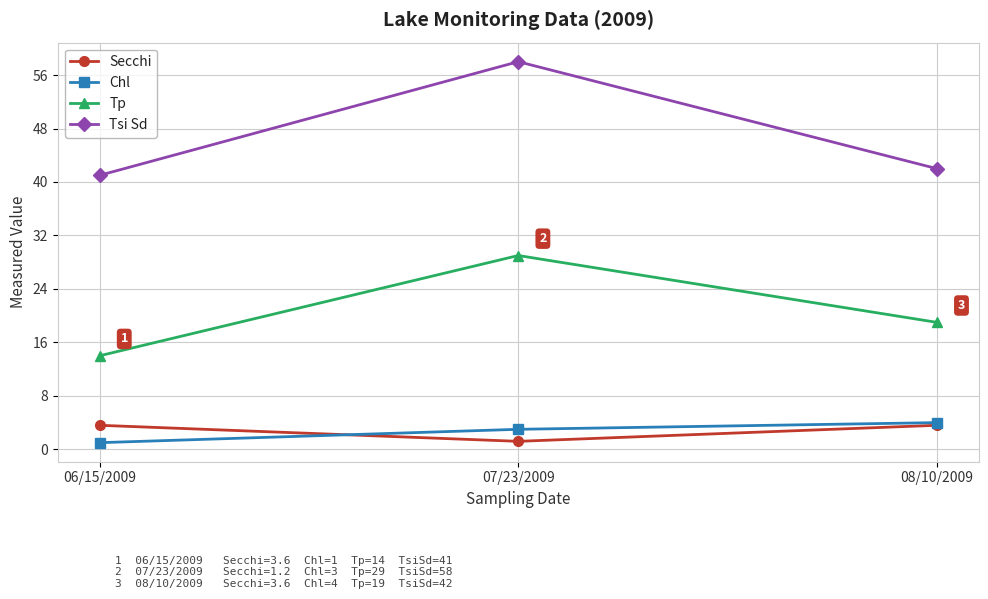

Reading left to right, list all the values displayed in this chart.

Secchi: 3.6	1.2	3.6
Chl: 1.0	3.0	4.0
Tp: 14.0	29.0	19.0
Tsi Sd: 41.0	58.0	42.0